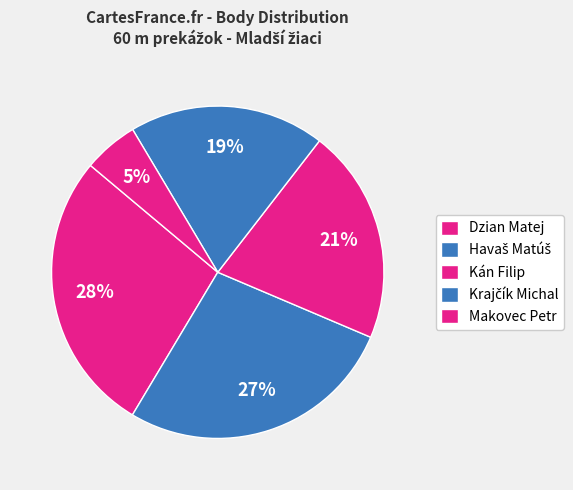

What is the ratio of the value at Dzian Matej to the value at Makovec Petr?

5.2